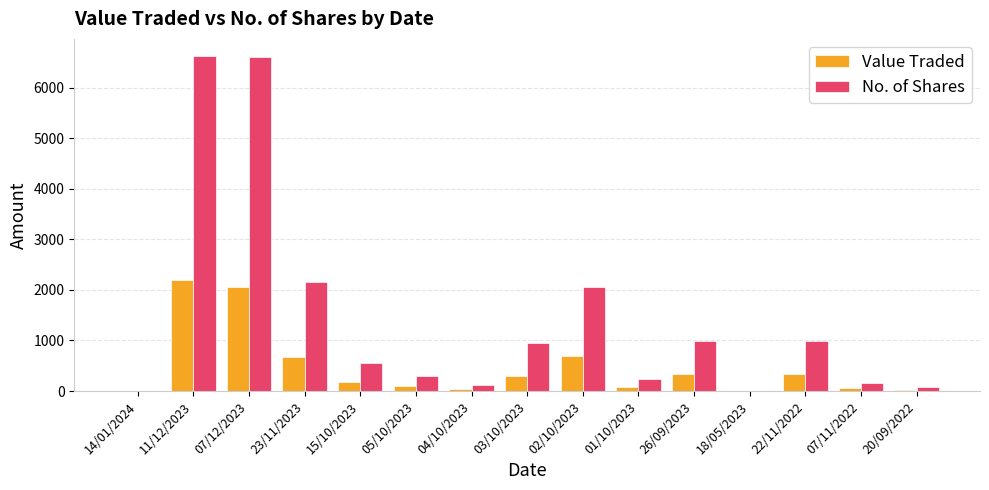

What is the sum of the Value Traded values at 26/09/2023 and 03/10/2023?

630